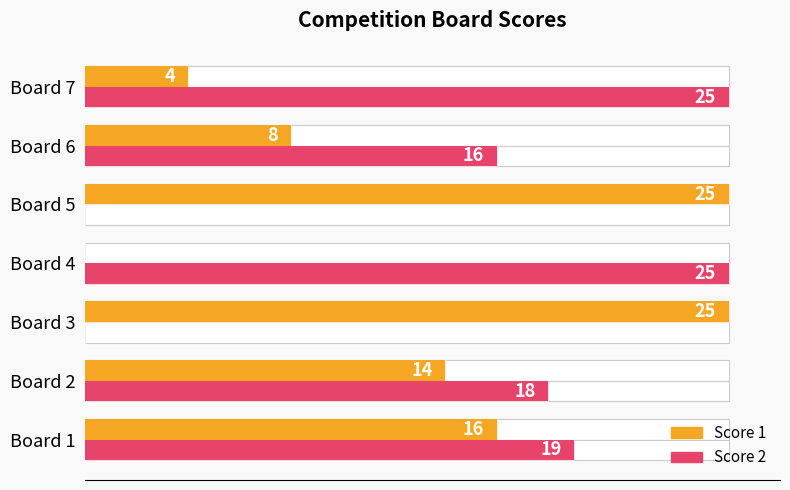

What is the approximate value of Score 1 at Board 1, to the nearest 5?

15